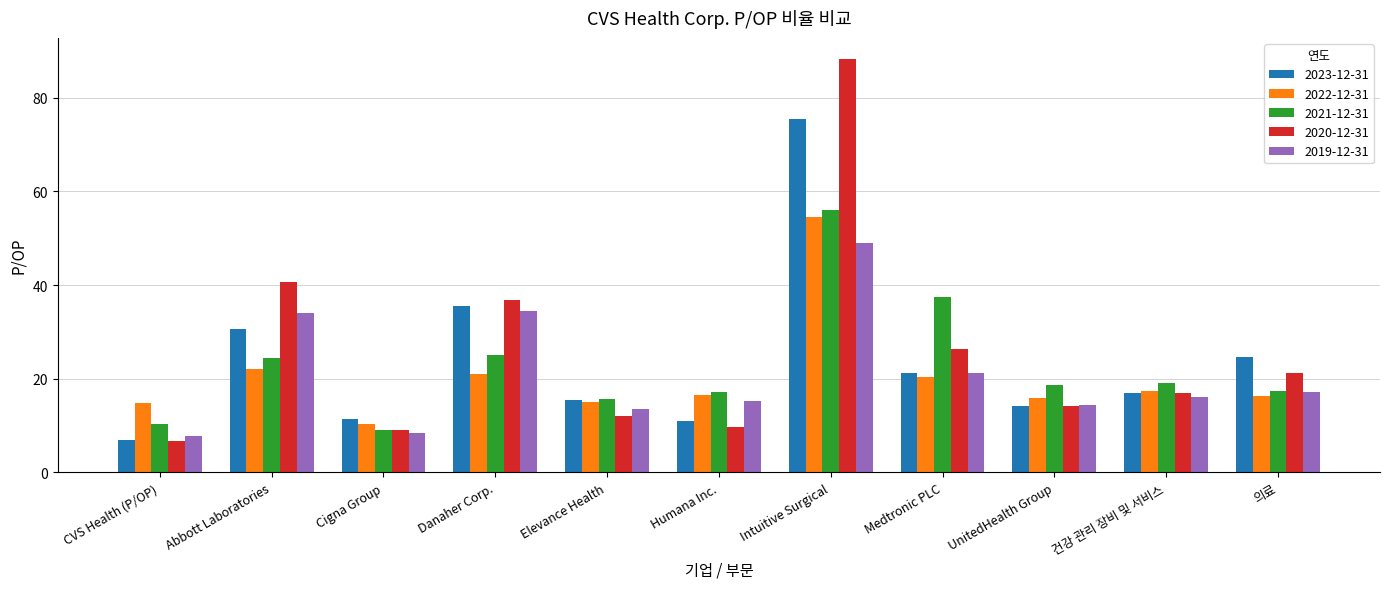

At how many categories does at least one series exceed 23?

5